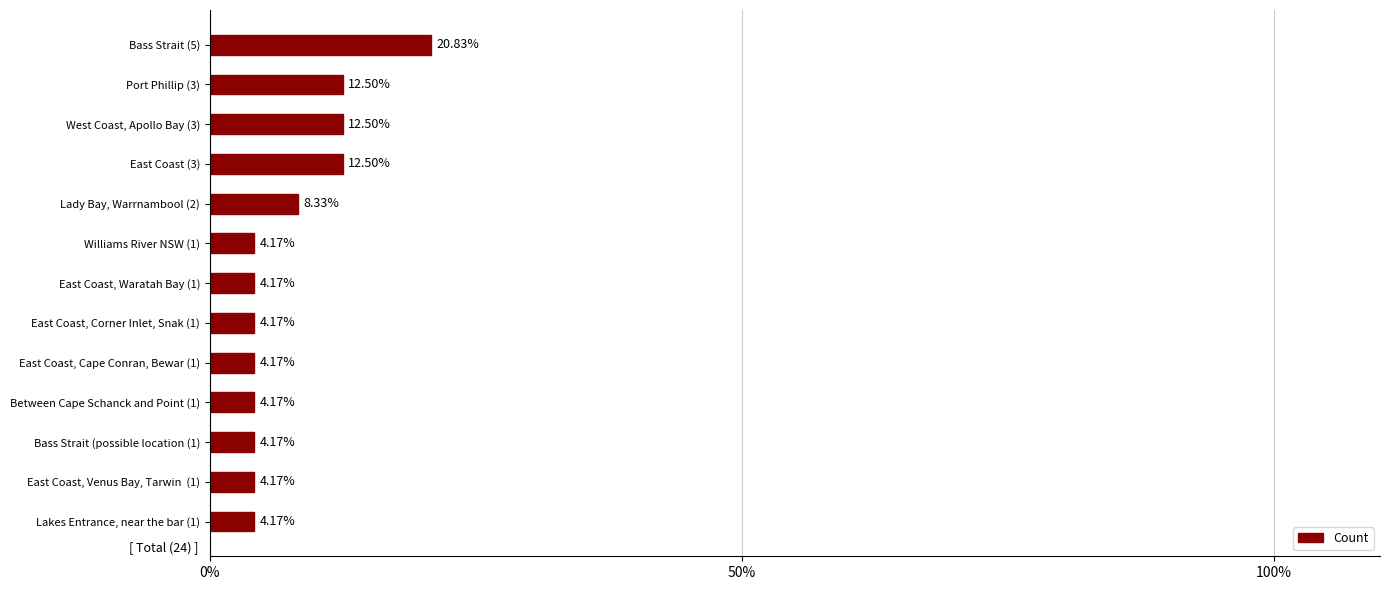

What is the change in value from Williams River NSW (1) to West Coast, Apollo Bay (3)?

+8.3